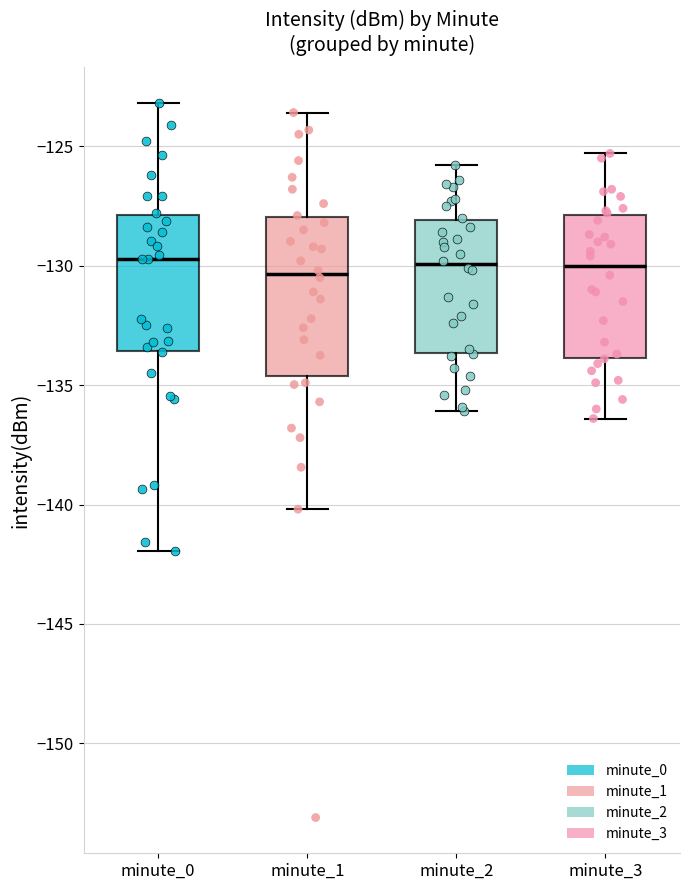

Reading left to right, read every box against the y-axis: the position of its median line, the range the box covers, and the ends of its whiskers. The values are not printed on the chart, so give them approximately, as read against the axis.

minute_0: median -129.5, box -133.5 to -128.0, whiskers -142.0 to -123.0
minute_1: median -130.5, box -134.5 to -128.0, whiskers -140.0 to -123.5
minute_2: median -130.0, box -133.5 to -128.0, whiskers -136.0 to -126.0
minute_3: median -130.0, box -134.0 to -128.0, whiskers -136.5 to -125.5